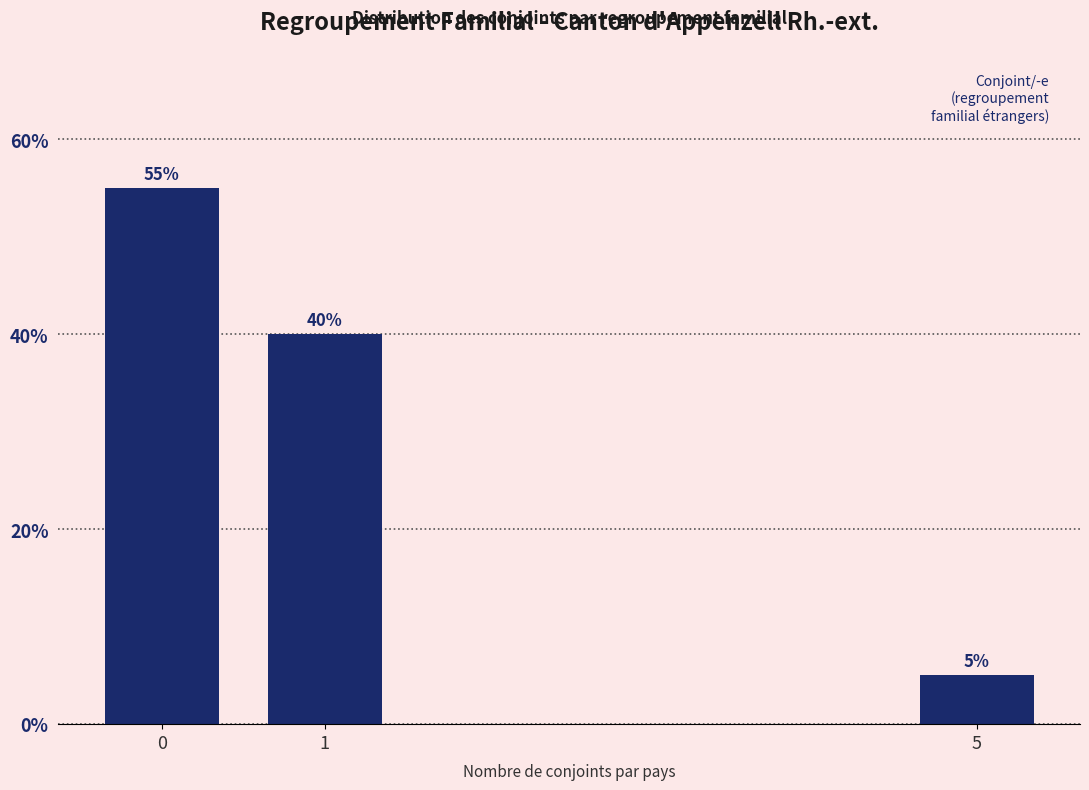

Reading right to left, extract all data points from this chart.

5=5.0	1=40.0	0=55.0